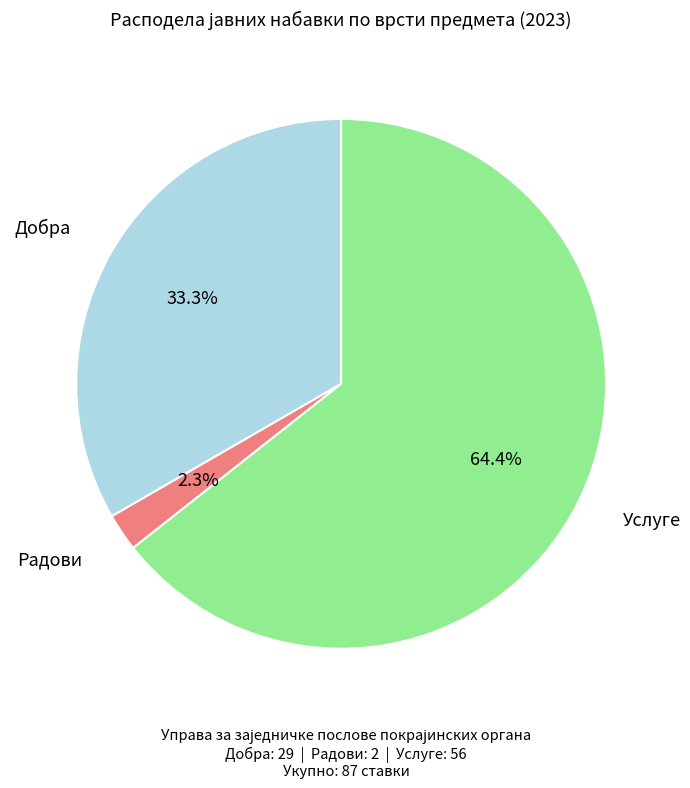

How many slices are in this pie chart?

3